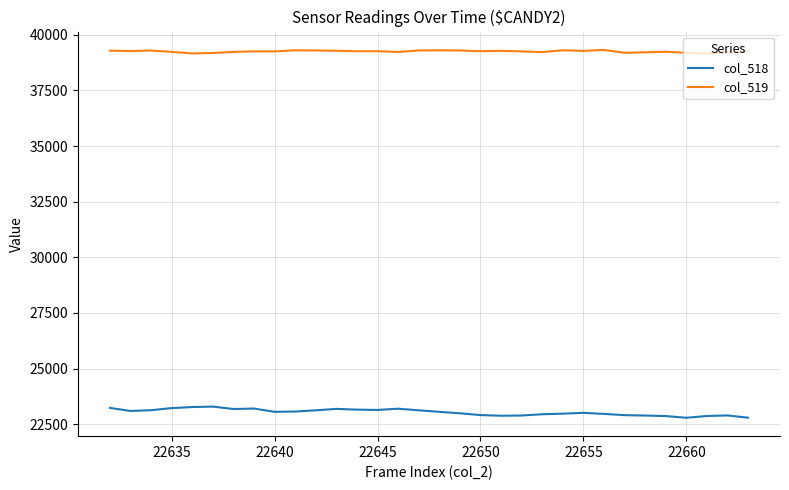

What is the difference between the maximum and minimum values in the col_518 series?

502